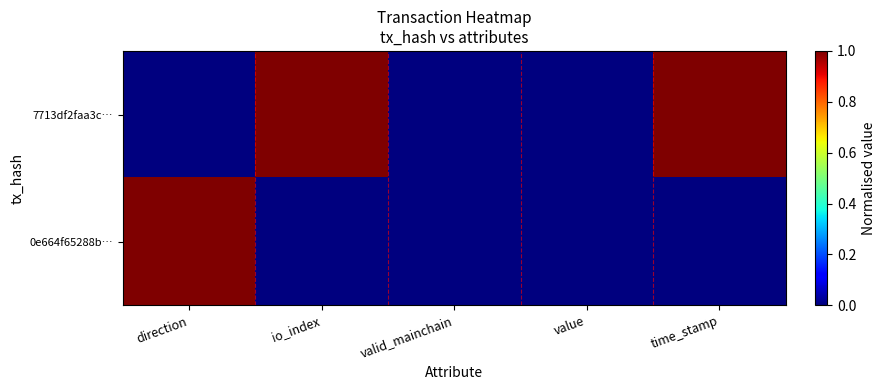

Reading left to right, transcribe all the data shown in this chart.

7713df2faa3c…: direction=0	io_index=1	valid_mainchain=0	value=0	time_stamp=1
0e664f65288b…: direction=1	io_index=0	valid_mainchain=0	value=0	time_stamp=0